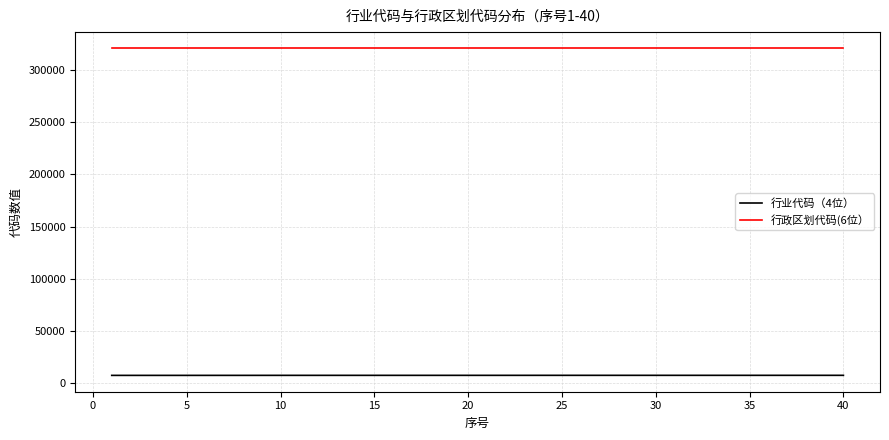

What is the greatest value displayed?

320902